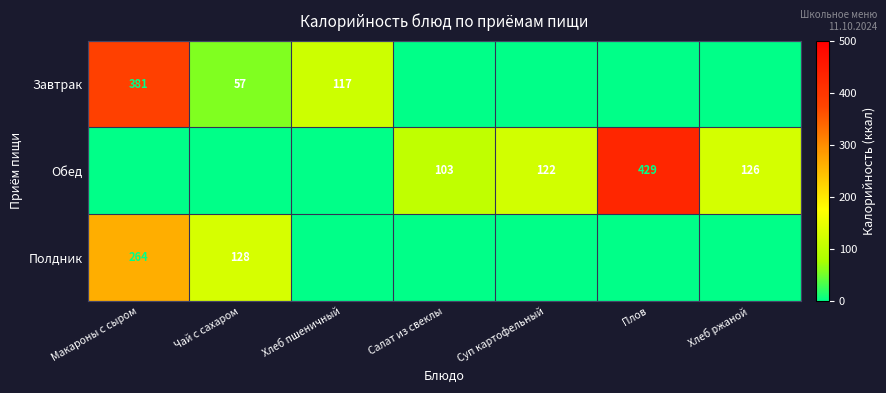

What is the difference between the Завтрак values at Хлеб пшеничный and Макароны с сыром?

264